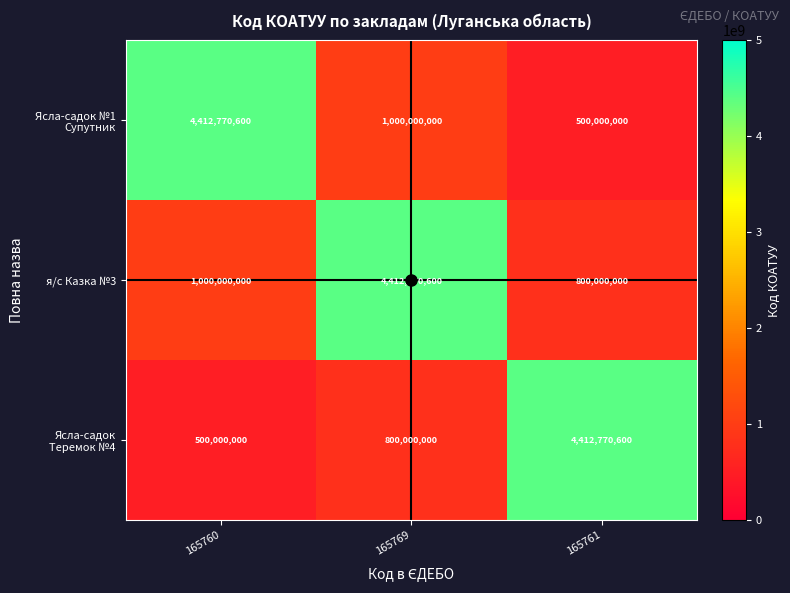

Which category has the lowest value in the я/с Казка №3 series?

165761